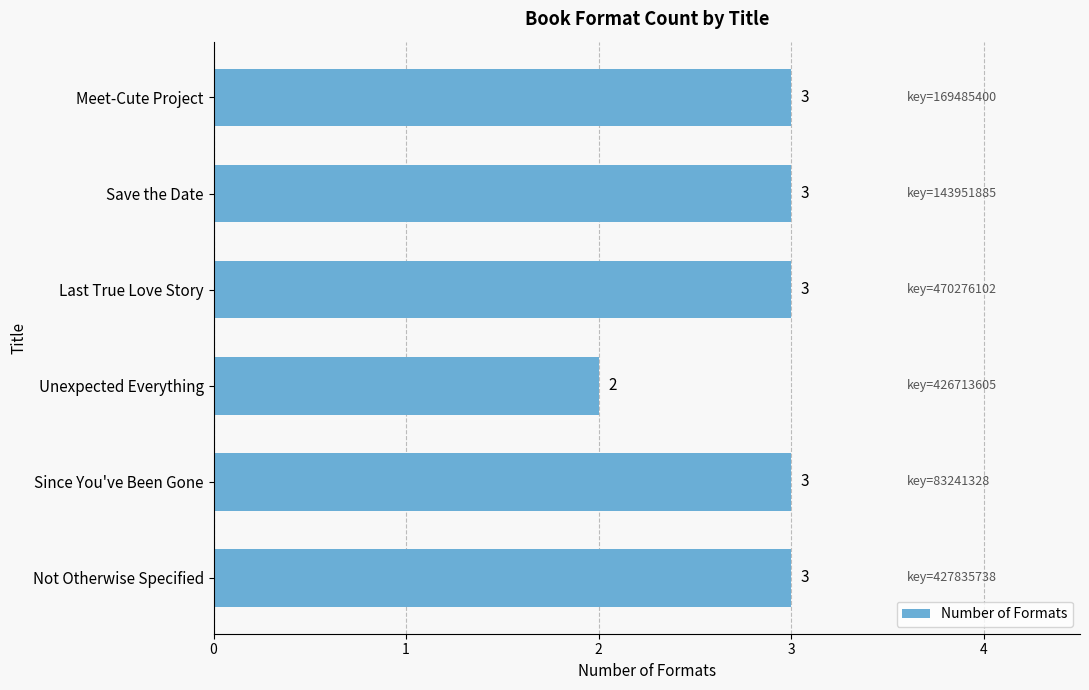

What is the difference between the maximum and minimum values?

1